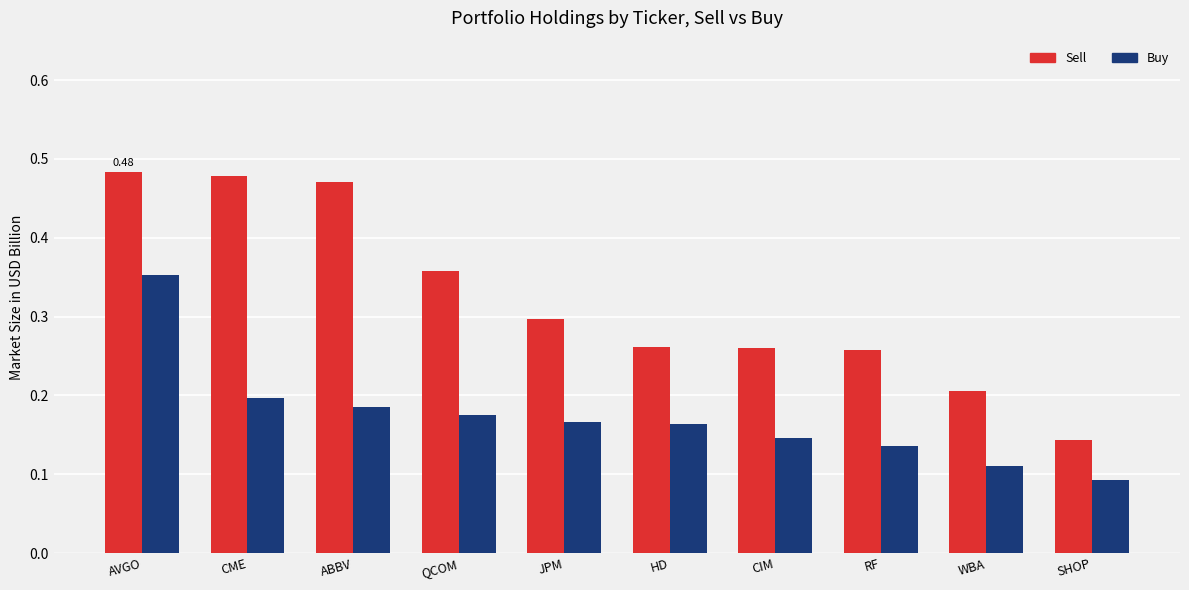

Which series has the largest range (max minus min)?

Sell